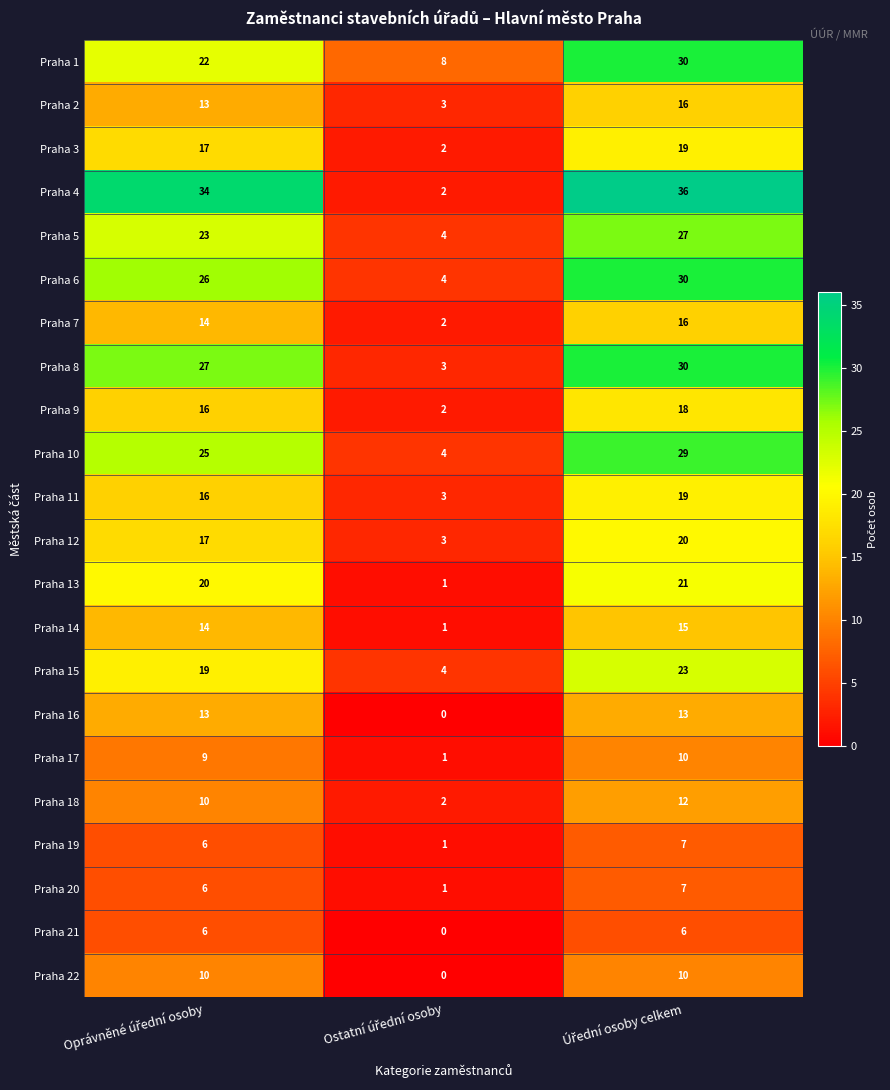

What is the average value of the Praha 4 series?

24